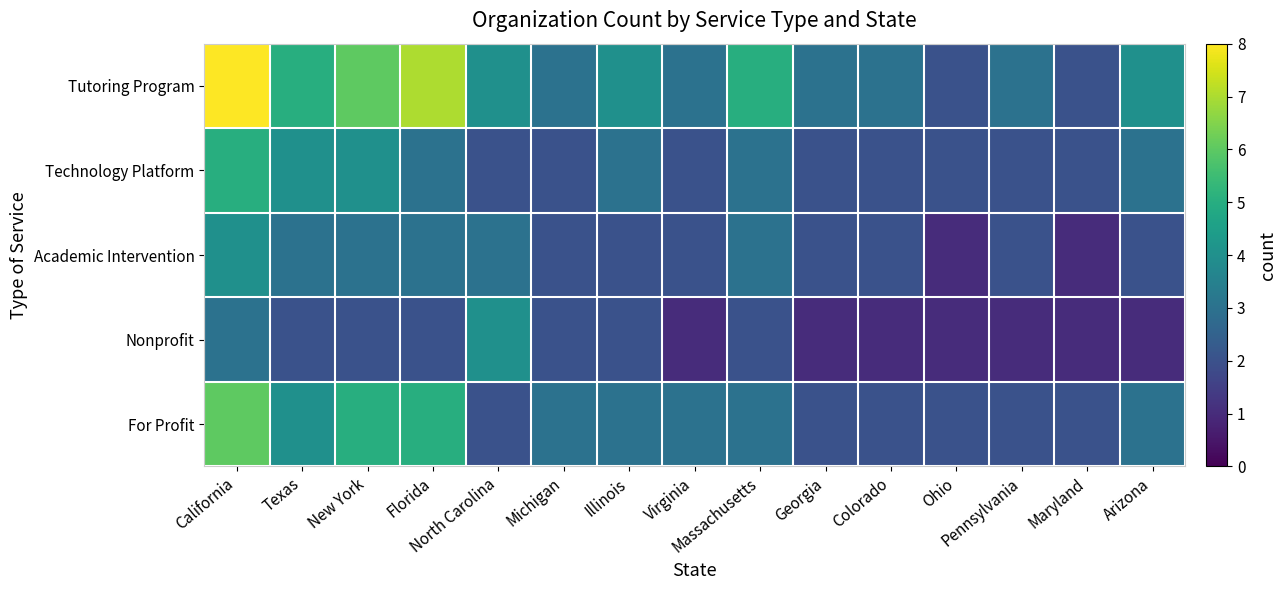

Where does the Tutoring Program series first go above 4?

California